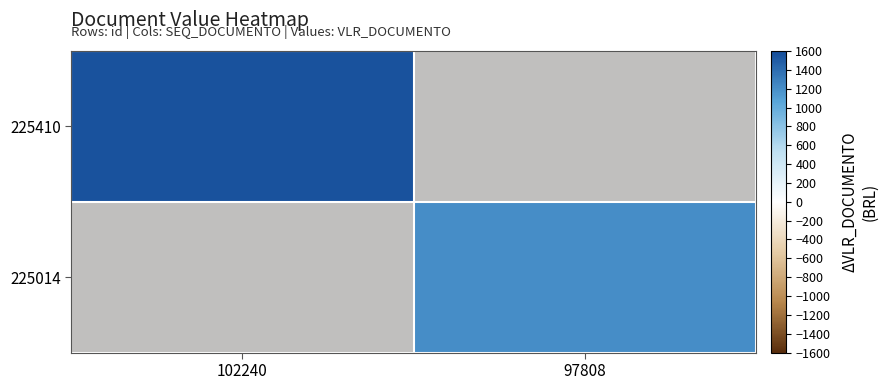

At 102240, list the series in order from largest to smallest.

225410, 225014